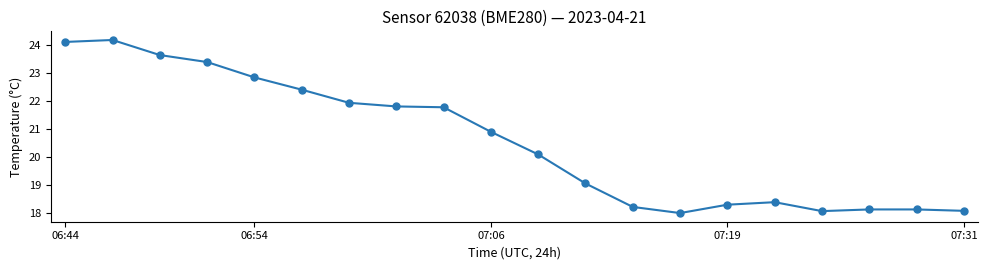

How many values are below 20?

9